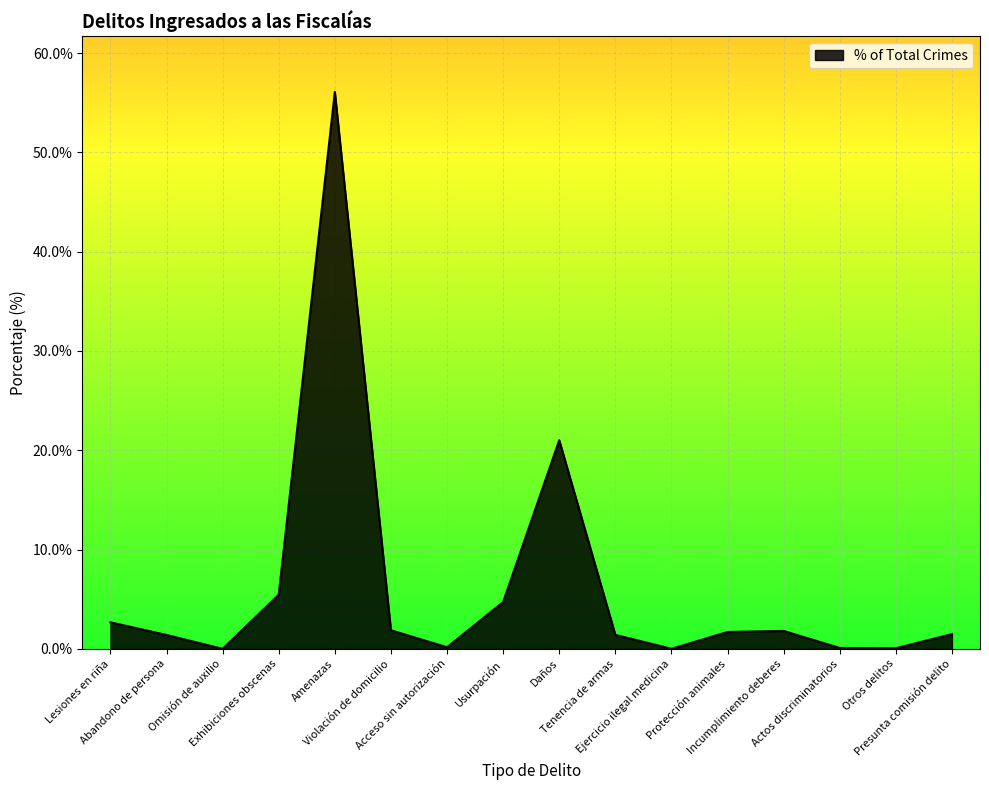

Where is the data nearest to the value 28?

Daños